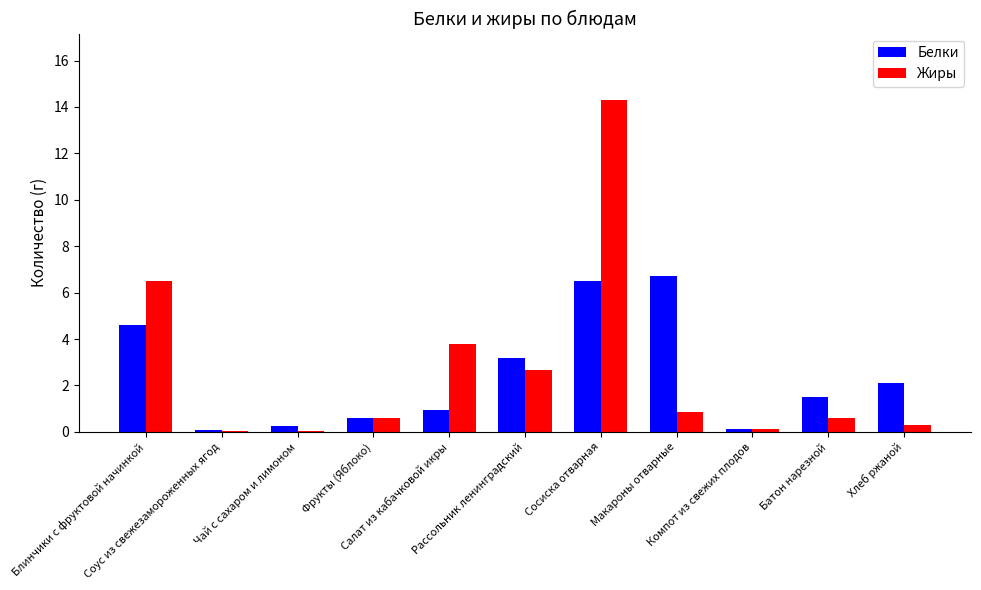

Which series has the largest total across all categories?

Жиры